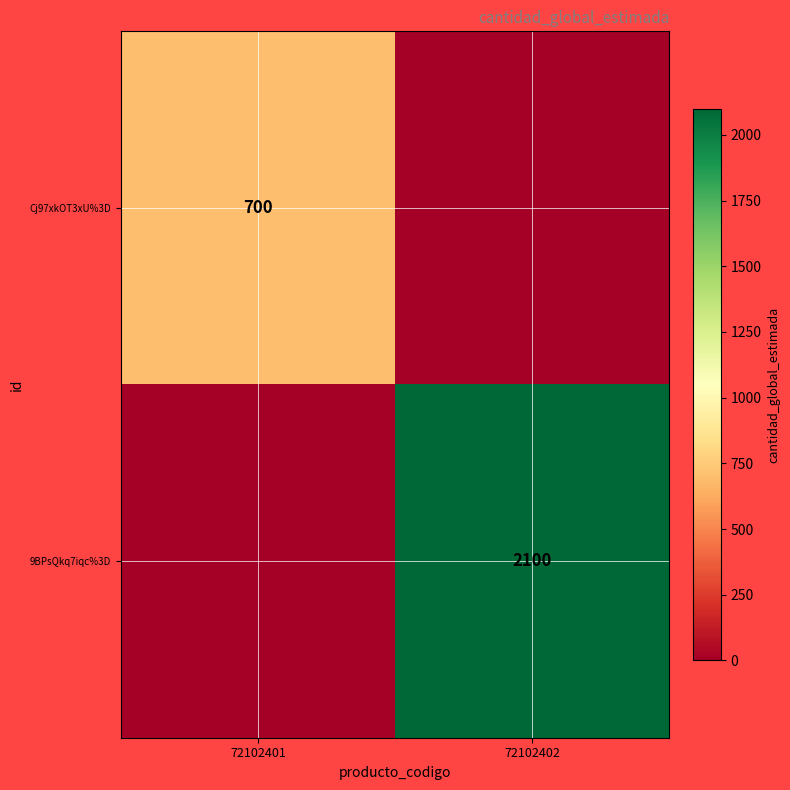

The Cj97xkOT3xU%3D series shows 1177 at 72102401. True or false?

False